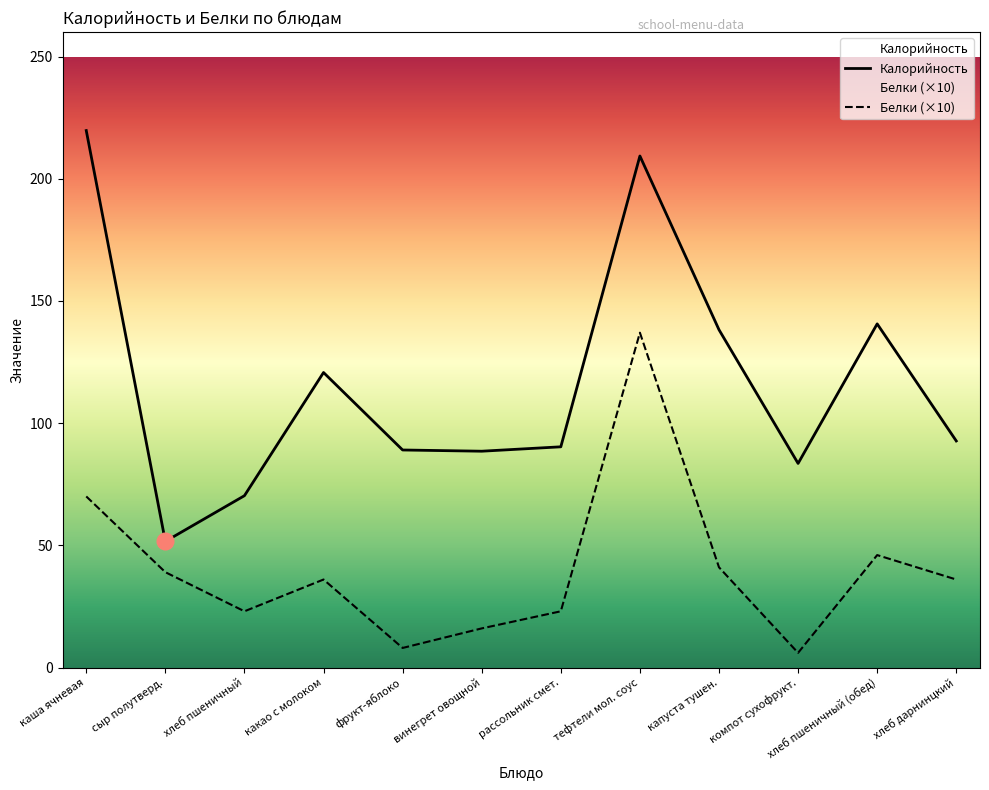

Between компот сухофрукт. and капуста тушен., which is larger?

капуста тушен.